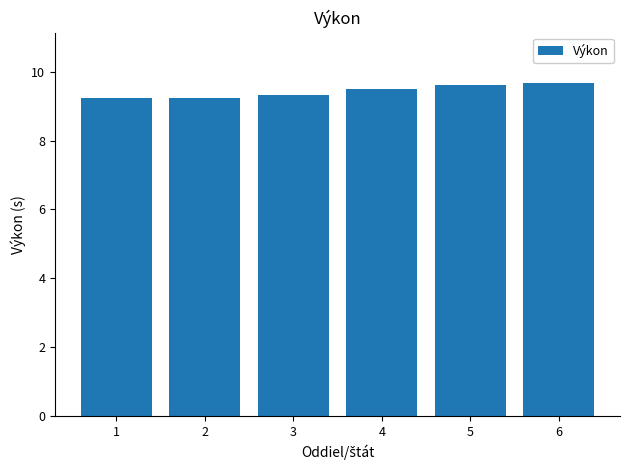

What is the greatest value displayed?

9.7